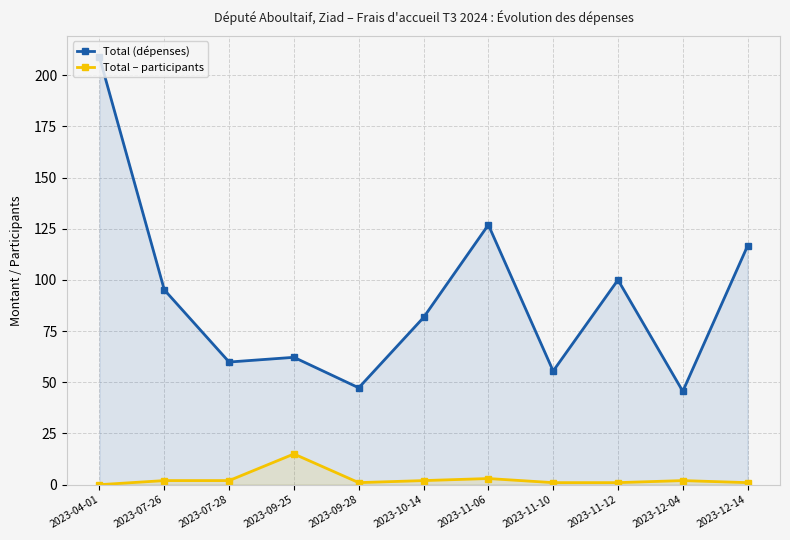

What is the minimum value for Total (dépenses)?

45.6